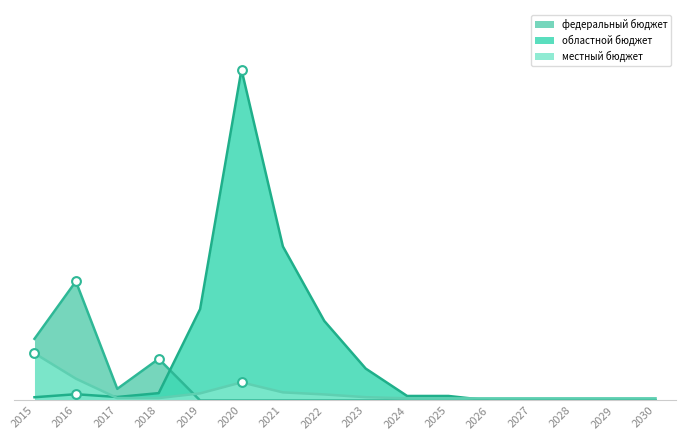

At which category is the sum across all series the highest?

2020